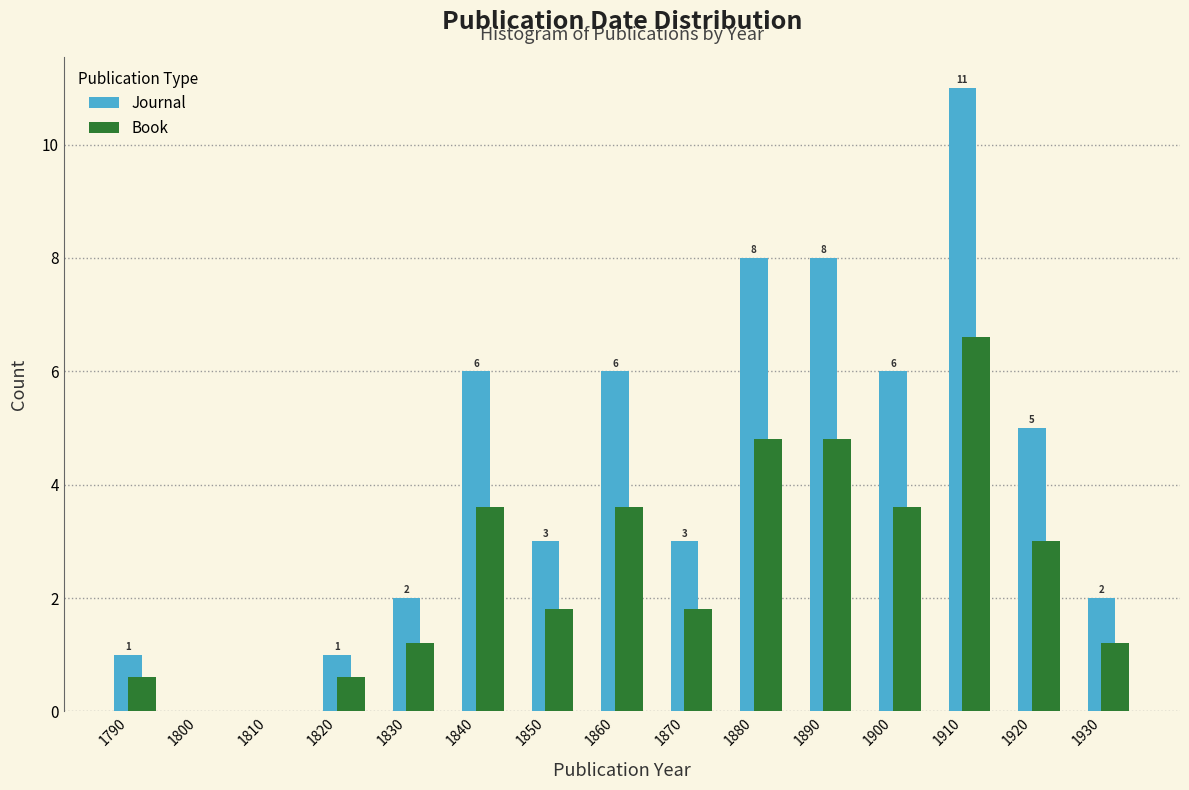

What value does the Book series have at 1820?

0.6